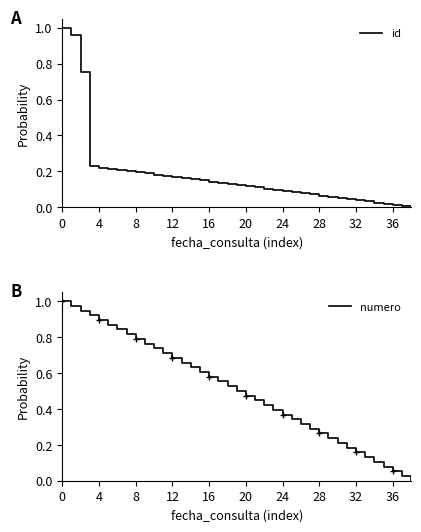

Which series has the largest total across all categories?

numero